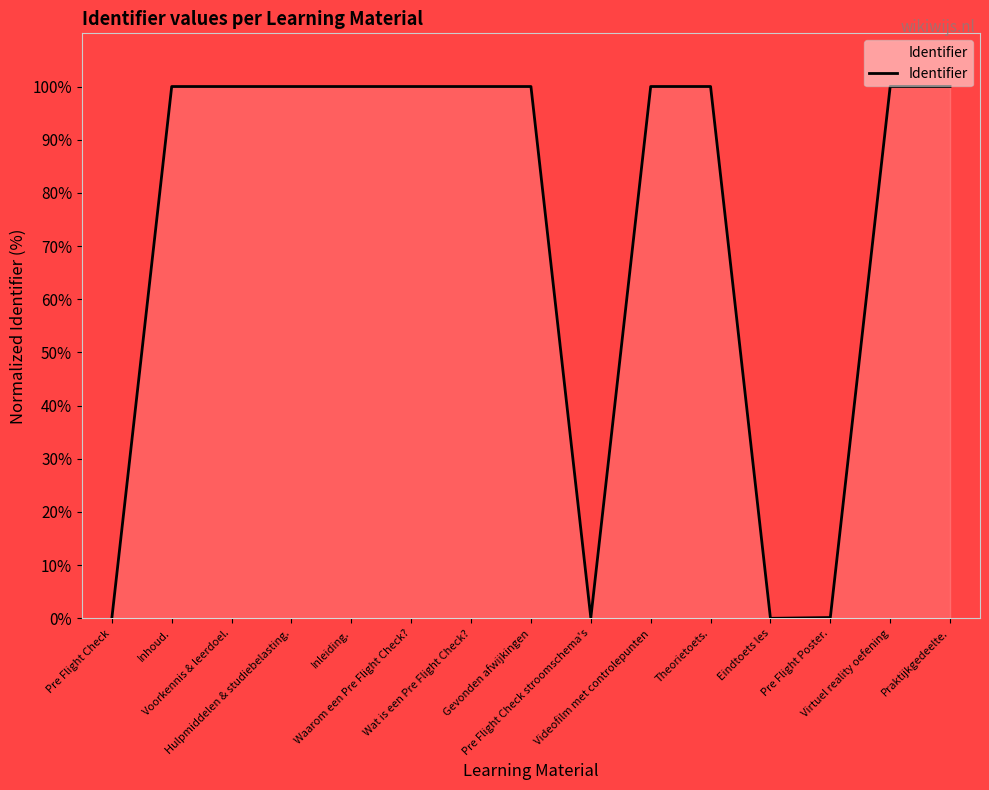

What is the greatest value displayed?

100.0